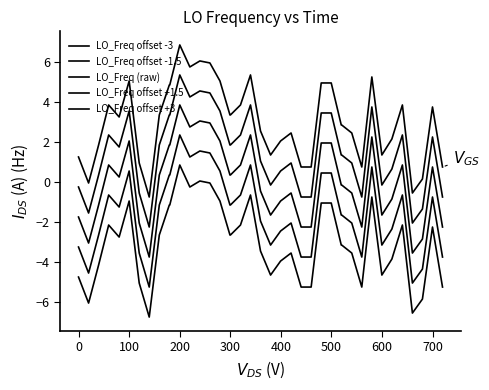

How many series are shown in this chart?

5